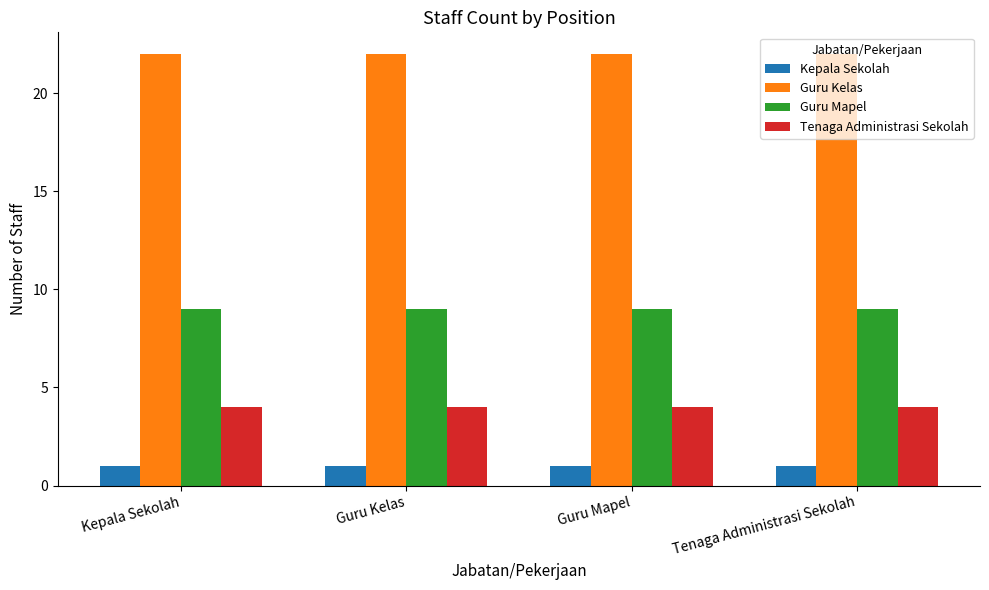

What is the value of the Guru Mapel bar at the 1st from the left?

9